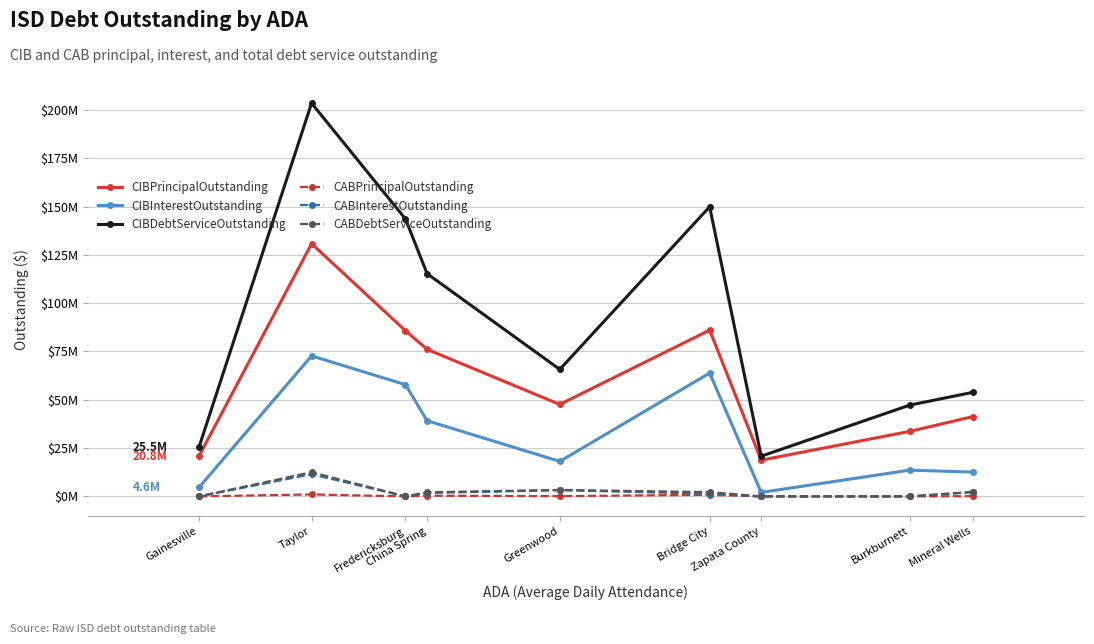

Count the number of categories in the chart.

9